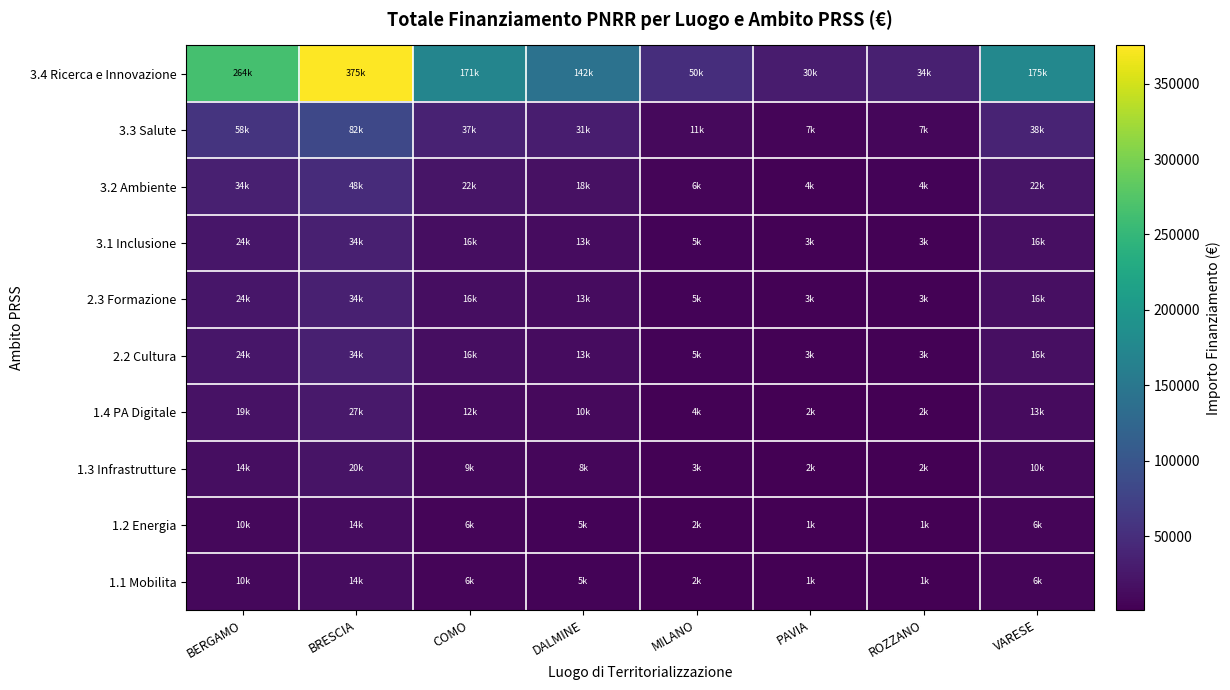

How many distinct data groups are displayed?

10